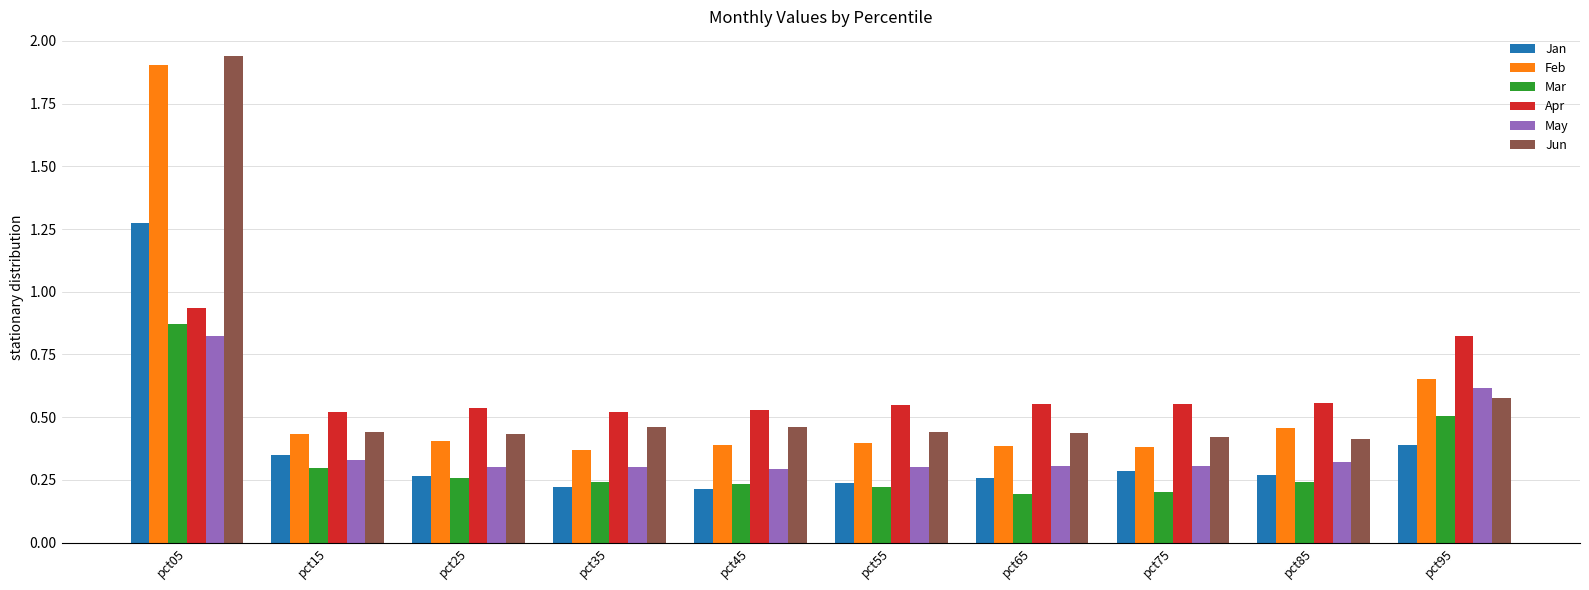

True or false: Jan has a value of 0.3 at pct65.

True